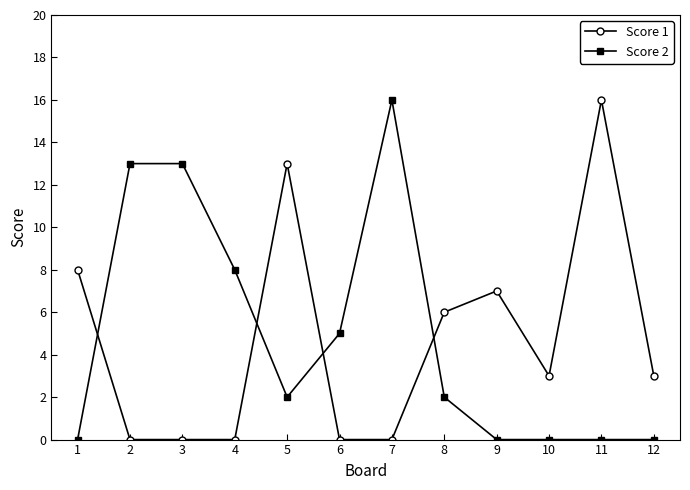

What is the highest value of the Score 1 series?

16